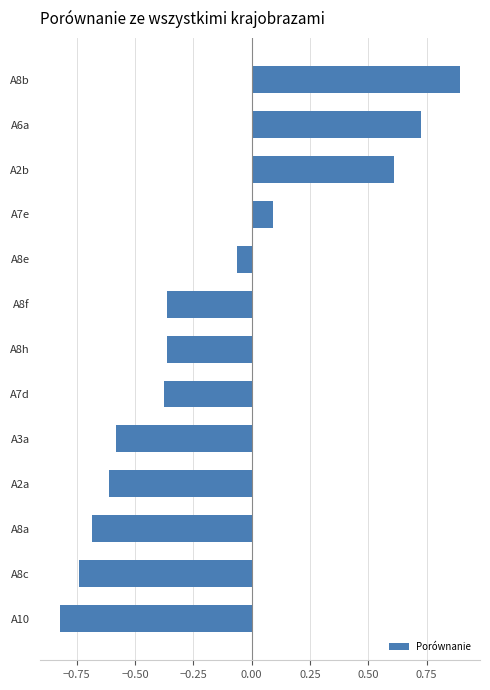

Which category has the highest value across all series?

A8b